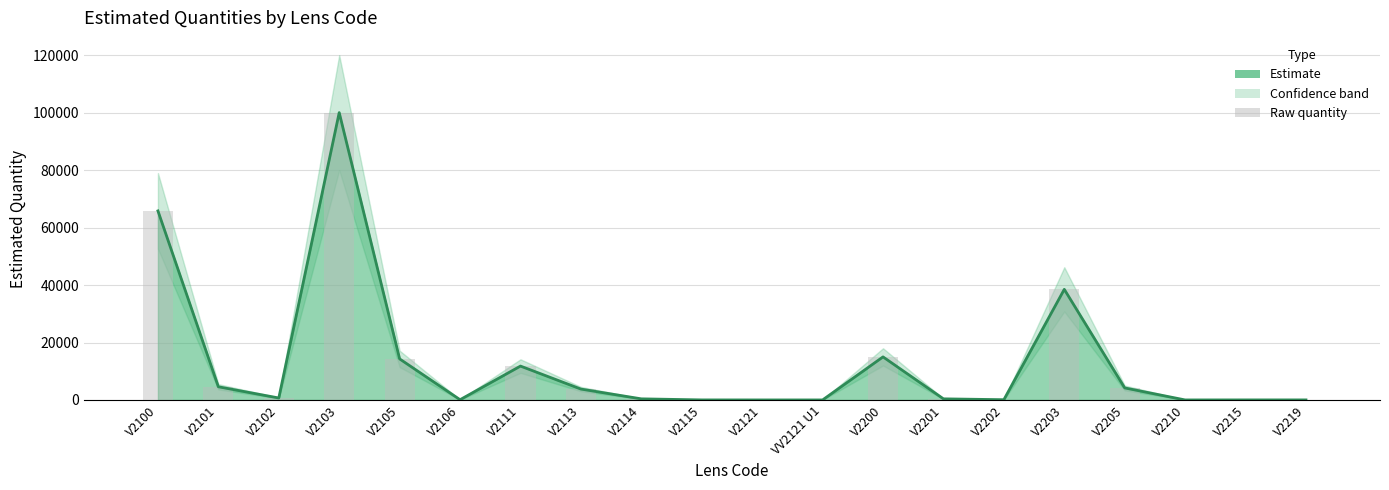

Reading left to right, extract all data points from this chart.

Estimate: V2100=65800	V2101=4600	V2102=700	V2103=100000	V2105=14300	V2106=100	V2111=11800	V2113=3800	V2114=400	V2115=30	V2121=20	VV2121 U1=20	V2200=15000	V2201=400	V2202=100	V2203=38500	V2205=4200	V2210=20	V2215=30	V2219=30
Raw values: V2100=65800	V2101=4600	V2102=700	V2103=100000	V2105=14300	V2106=100	V2111=11800	V2113=3800	V2114=400	V2115=30	V2121=20	VV2121 U1=20	V2200=15000	V2201=400	V2202=100	V2203=38500	V2205=4200	V2210=20	V2215=30	V2219=30